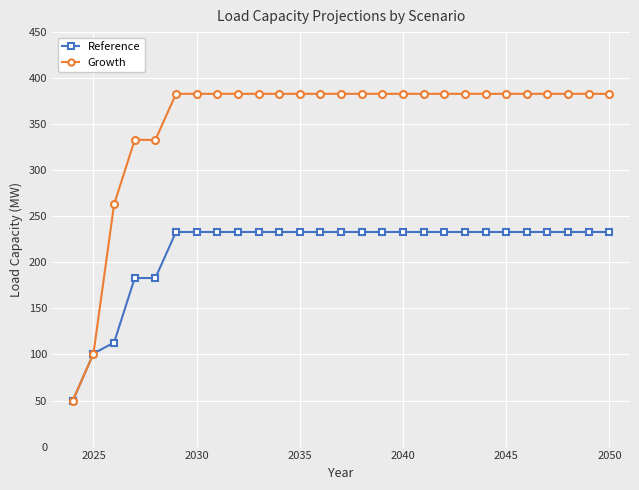

At how many categories does at least one series exceed 96?

26